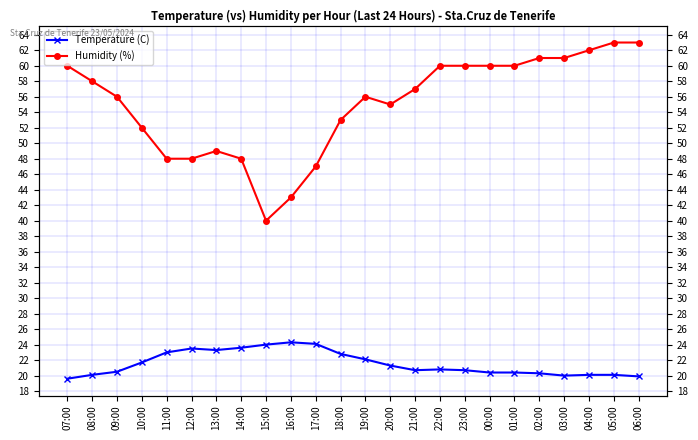

Which category has the highest value in the Humidity (%) series?

05:00